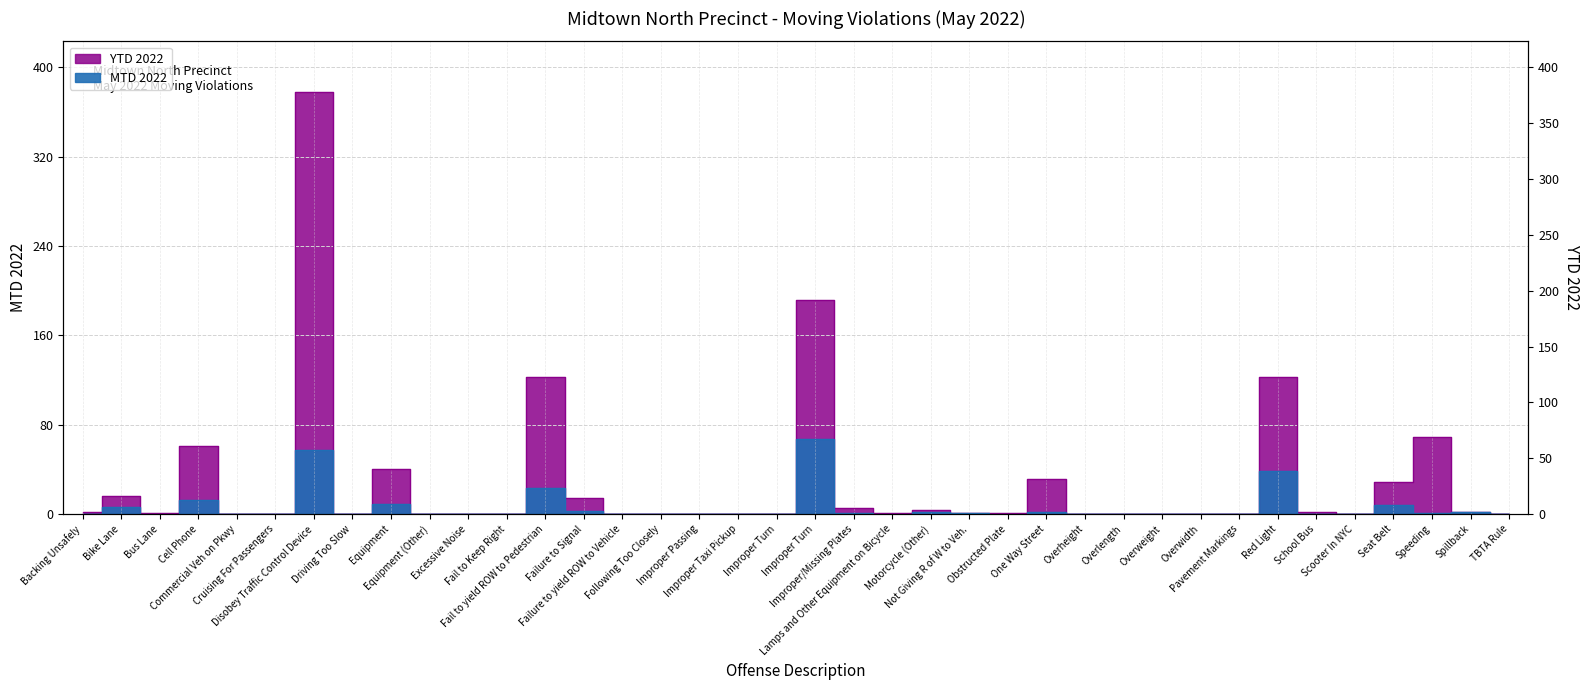

In MTD 2022, how many points are higher than both neighbors (excluding endpoints)?

11